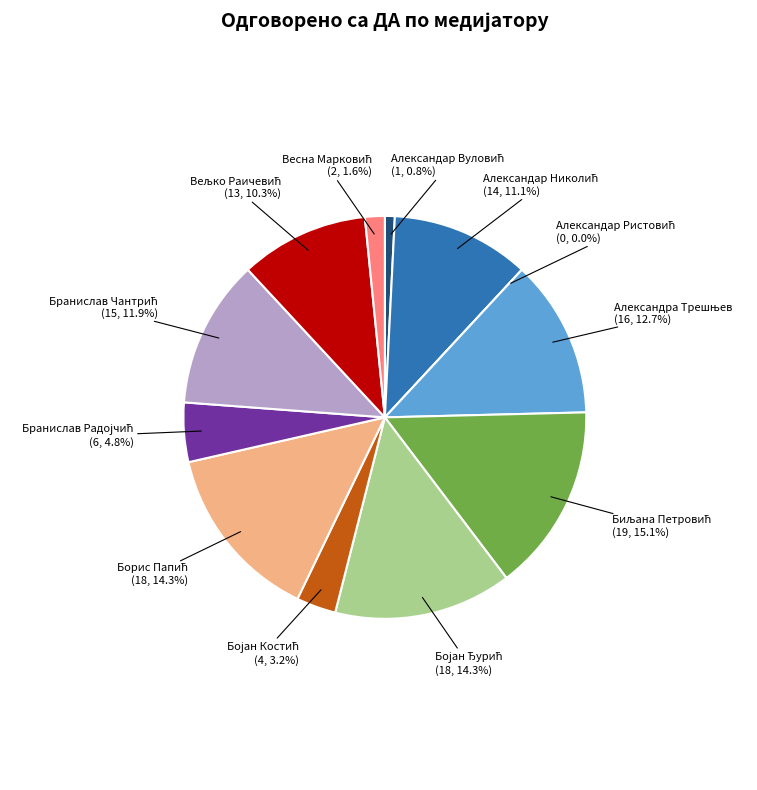

Which has a higher value, Бојан Костић or Александар Николић?

Александар Николић